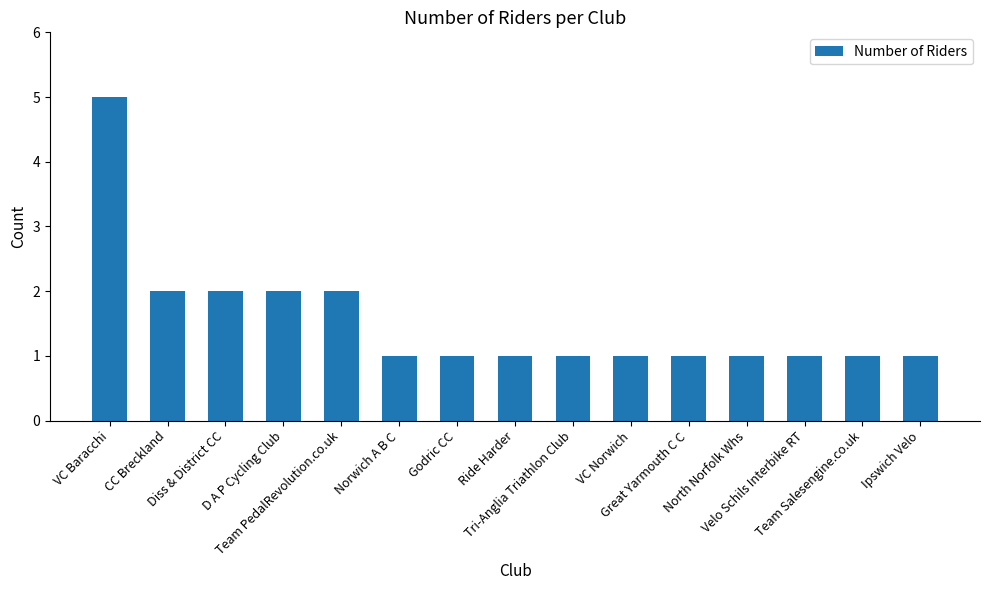

True or false: the data shows 1 at Norwich A B C.

True